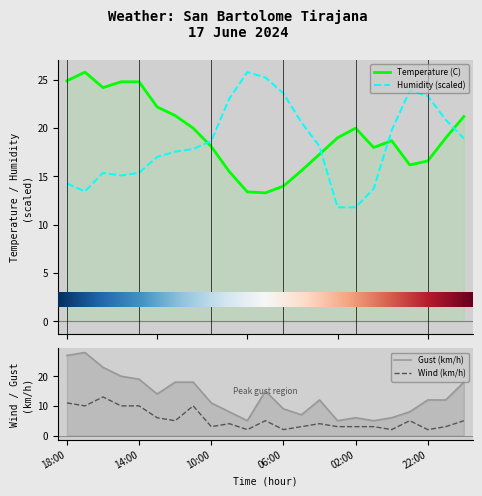

True or false: Gust (km/h) and Humidity (%) cross at least once.

True